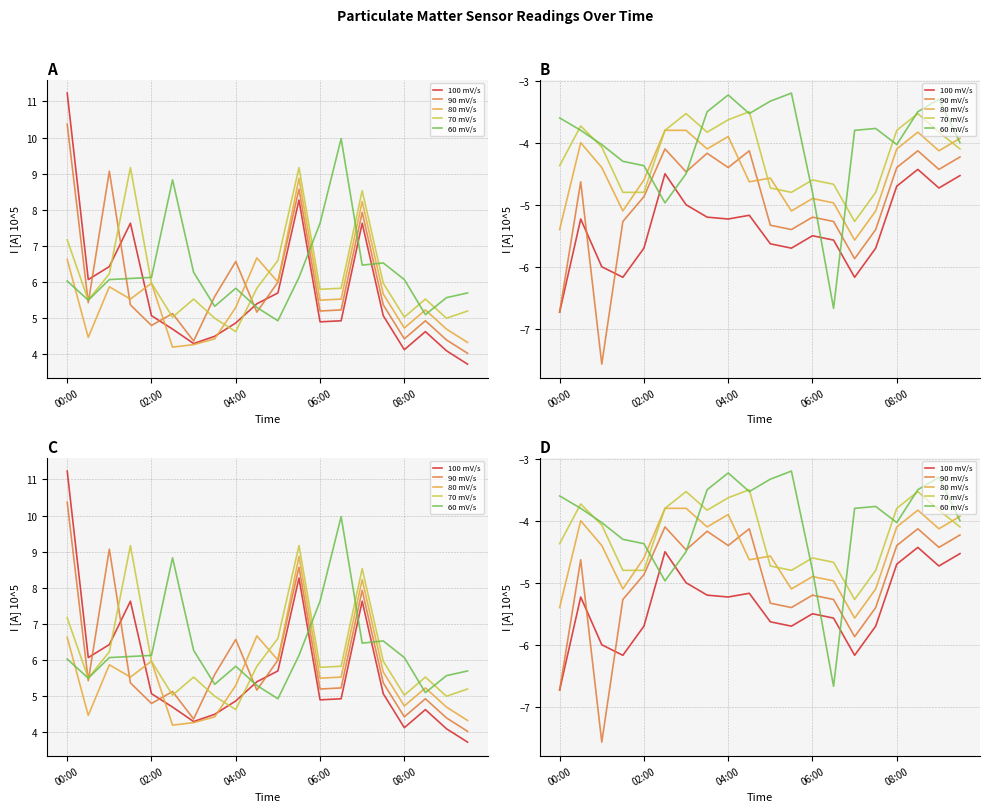

The 60 mV/s series shows -4.0 at 19. True or false?

True